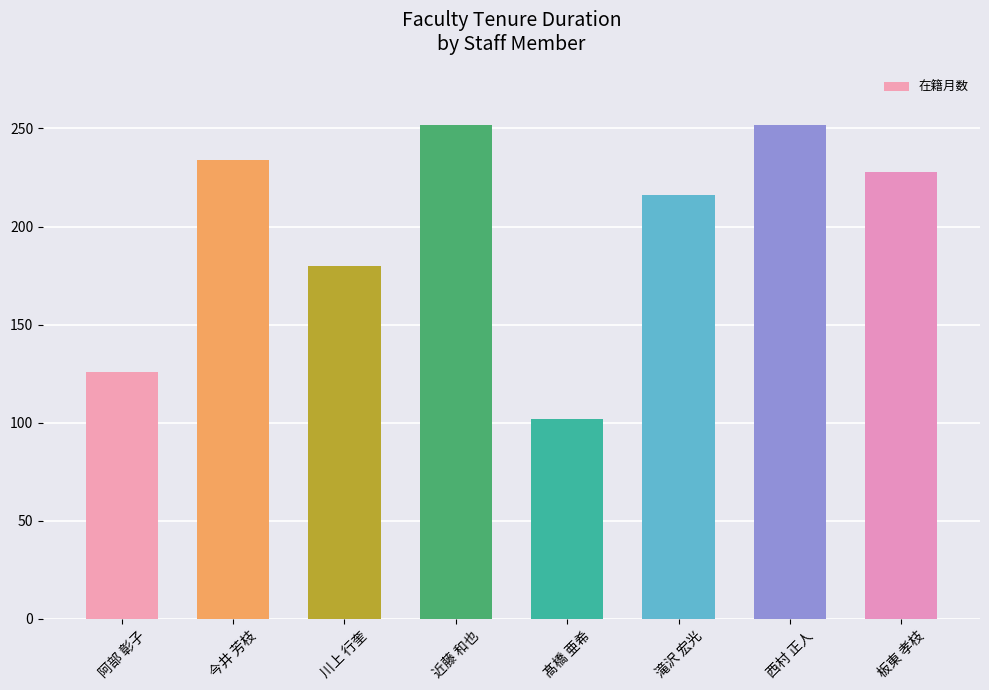

What is the label of the 4th bar from the left?

近藤 和也